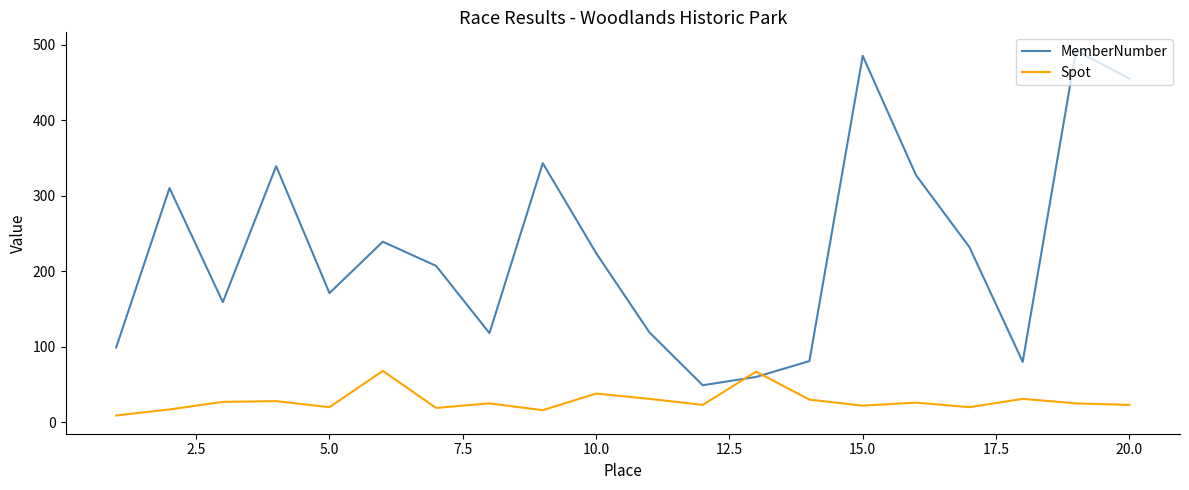

List the series in order of their peak value, lowest first.

Spot, MemberNumber